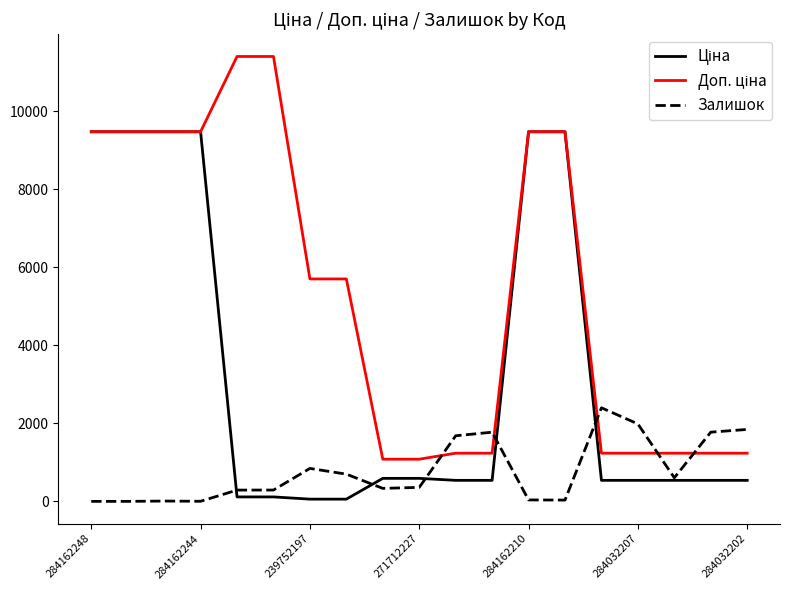

What is the maximum value for Залишок?

2400.0